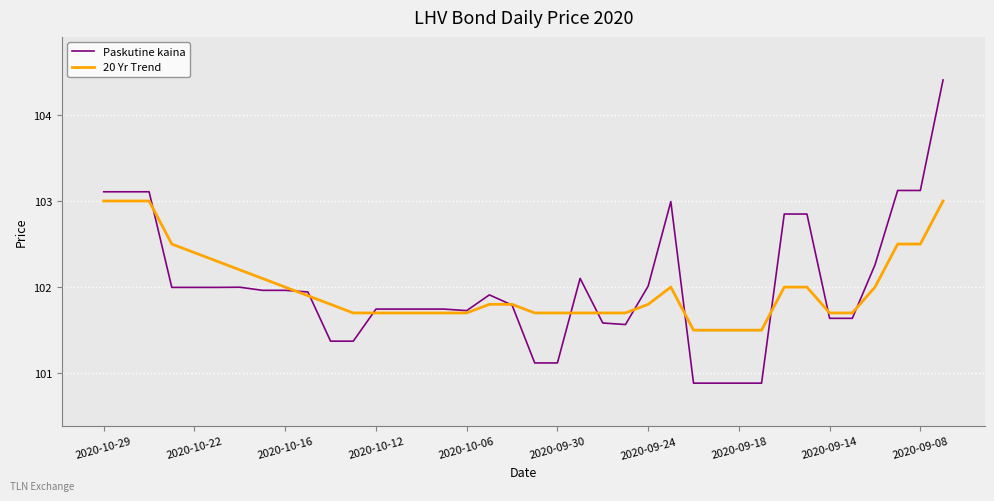

Rank the series by their maximum value, from highest to lowest.

Paskutine kaina, 20 Yr Trend